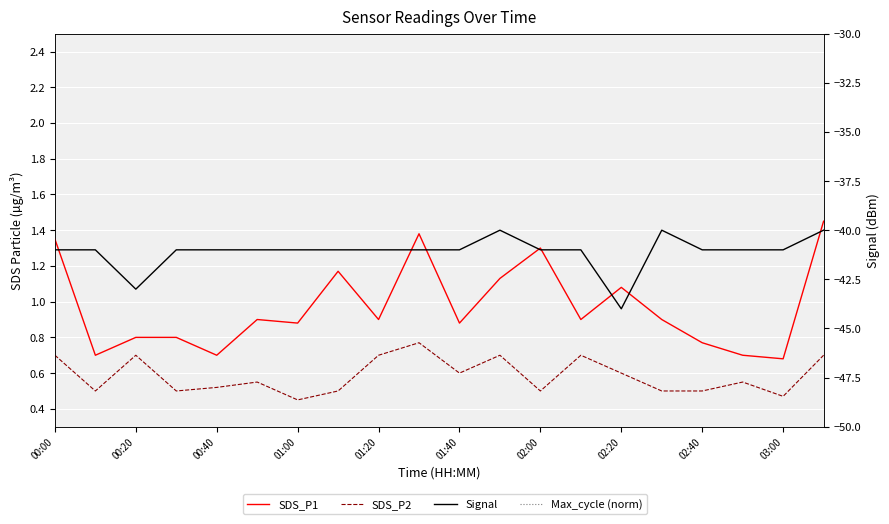

How many interior local valleys does the SDS_P2 series have?

6